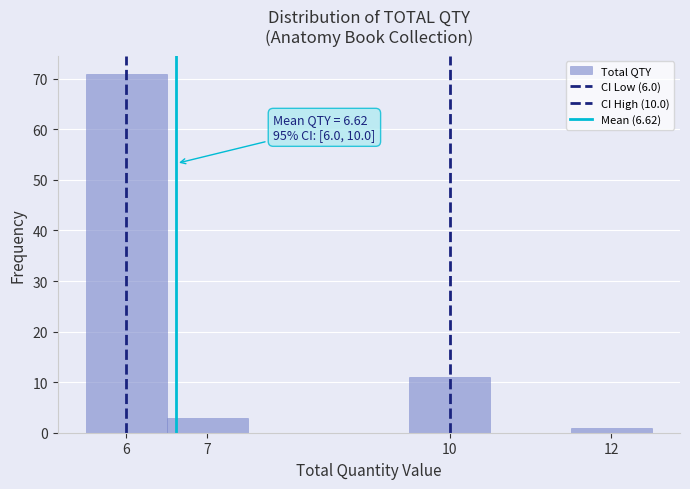

Which range on the x-axis has the tallest bar?

5.5 to 6.5